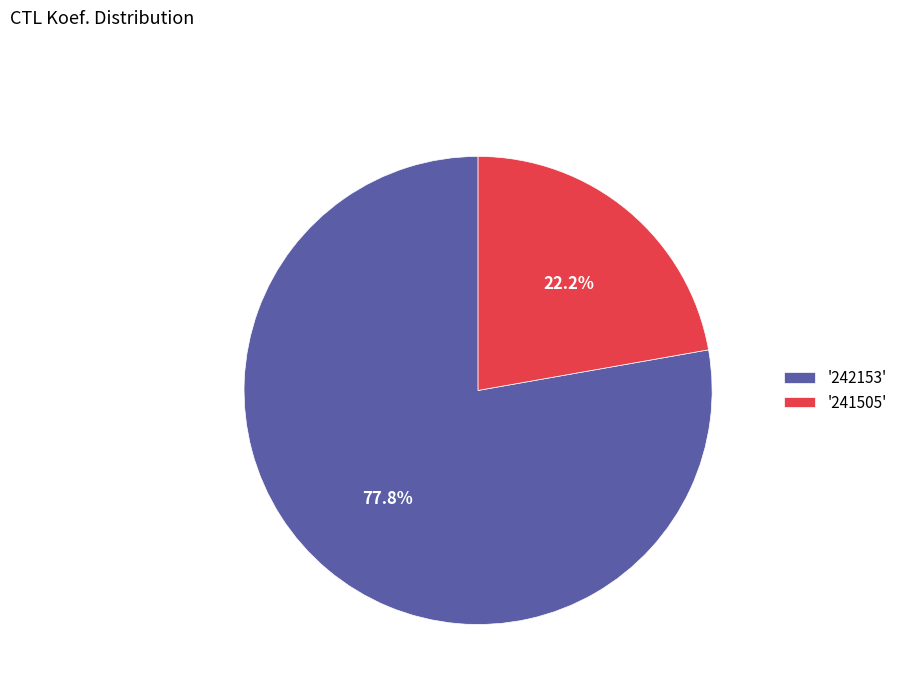

Approximately how many times larger is the value at '242153' compared to '241505'?

3.5